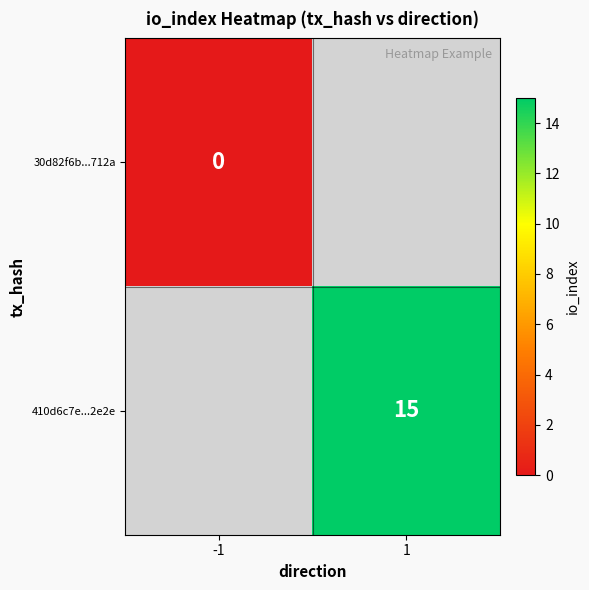

True or false: 410d6c7e...2e2e has a value of 4 at 1.

False